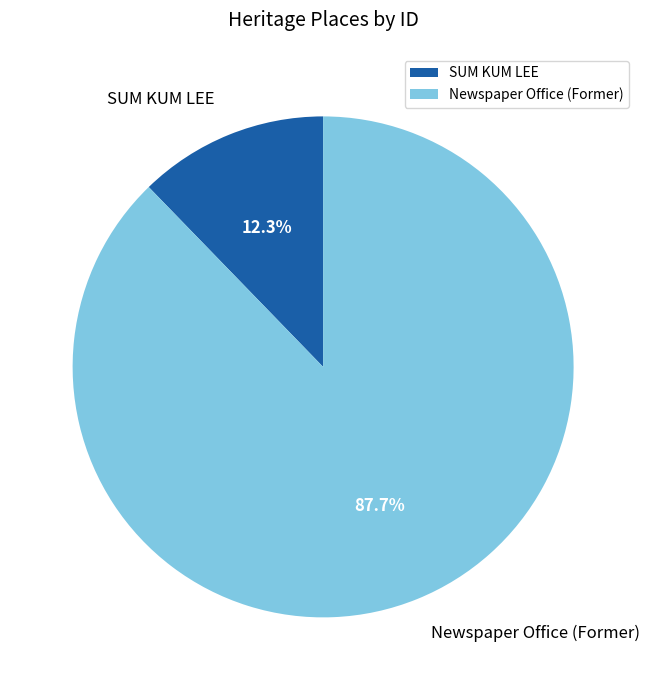

What is the largest slice in the pie chart?

Newspaper Office (Former)